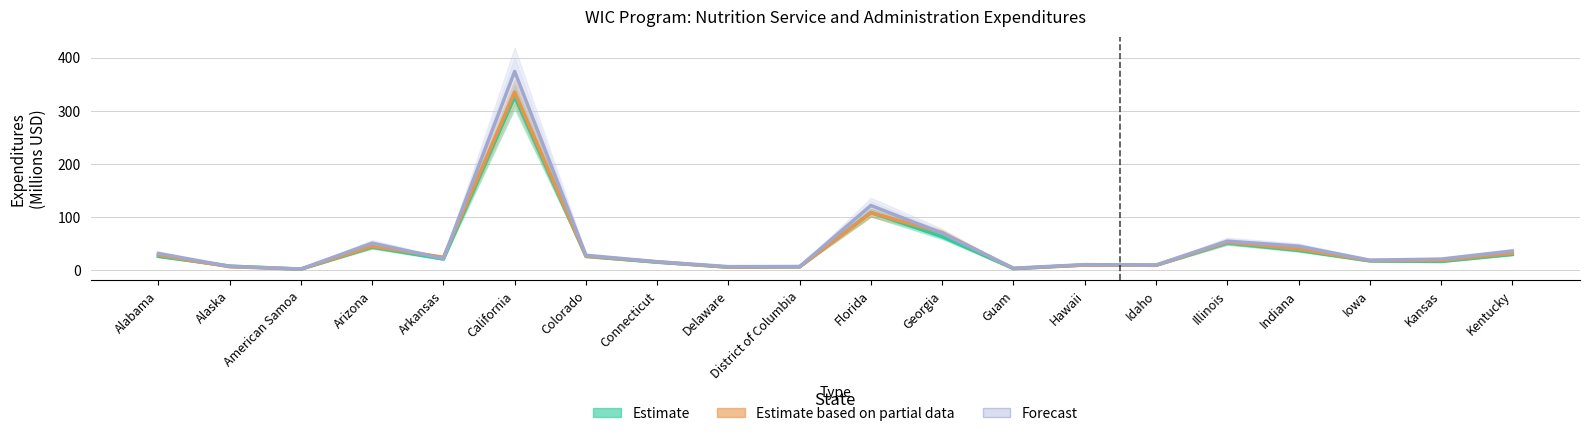

What is the spread (max minus min) of values at Hawaii?

1.0